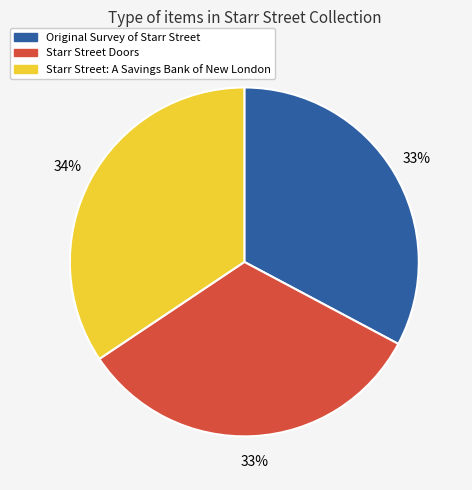

To the nearest percent, what percentage of the pie is Starr Street: A Savings Bank of New London?

34%